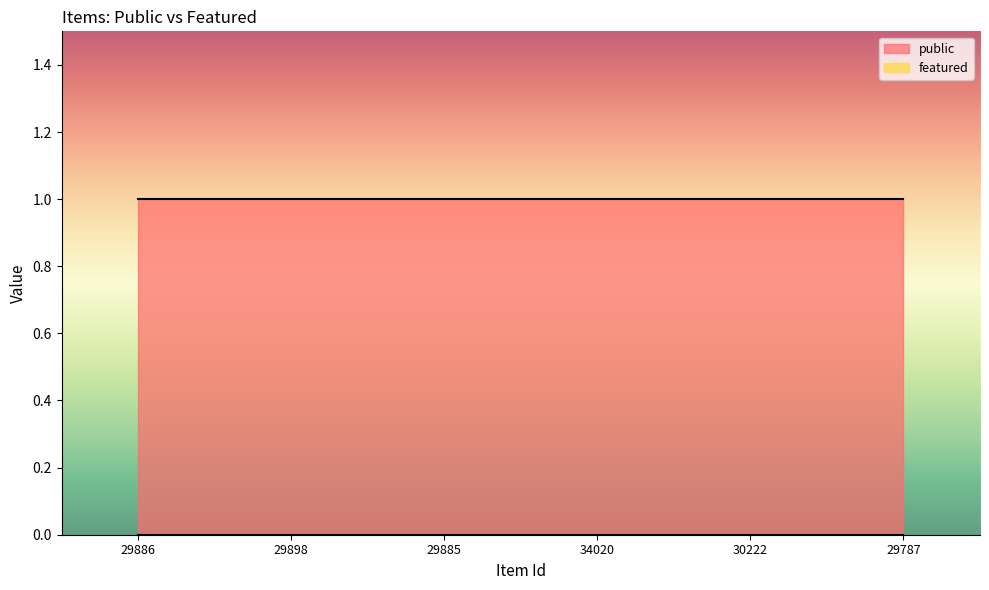

True or false: featured has a value of 0 at 29898.

True